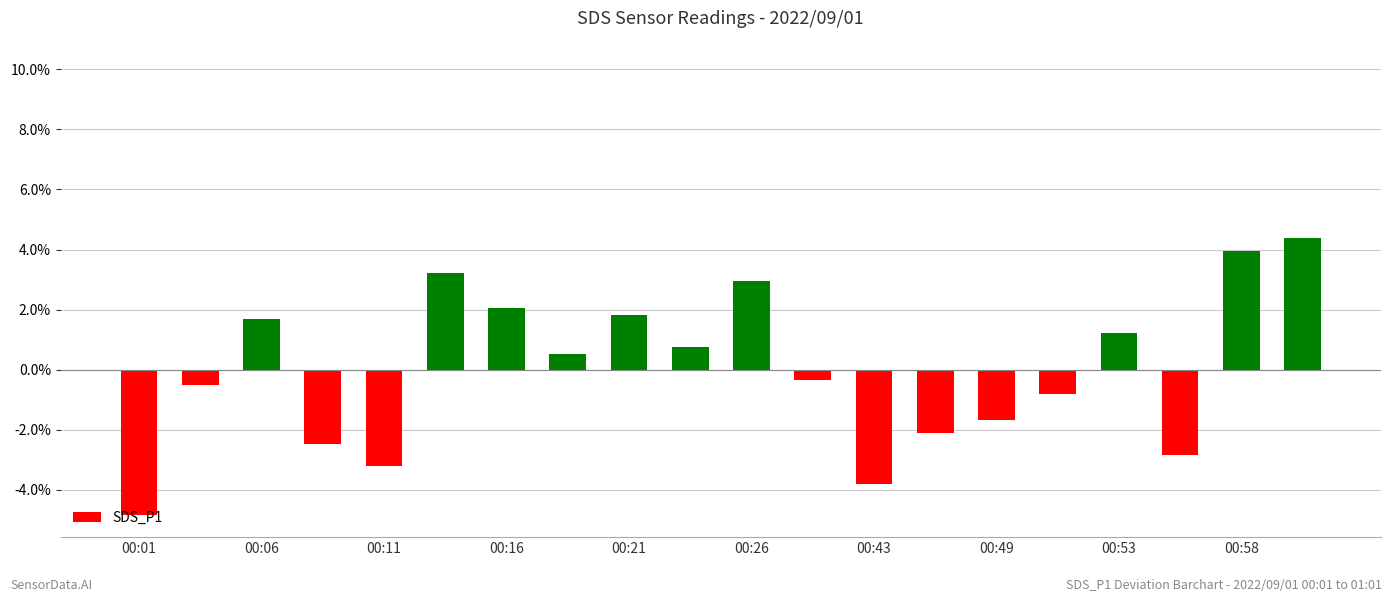

What is the difference between the maximum and minimum values?

9.2